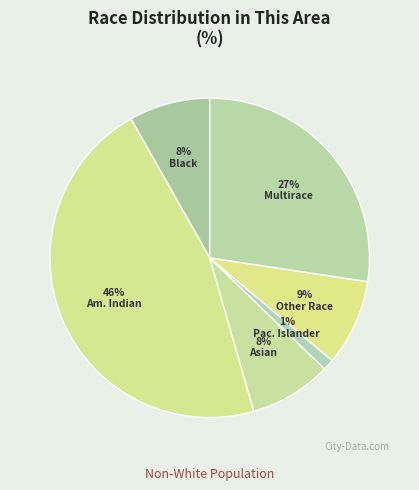

Count the number of slices in the pie.

6